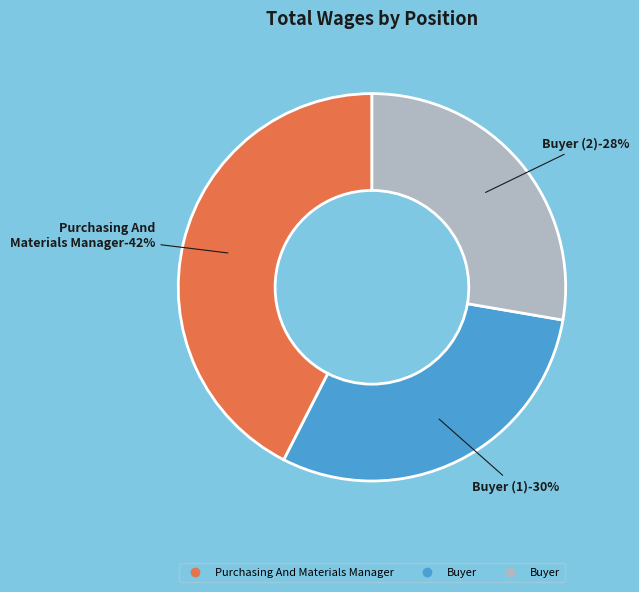

Is there a majority slice in this chart?

No